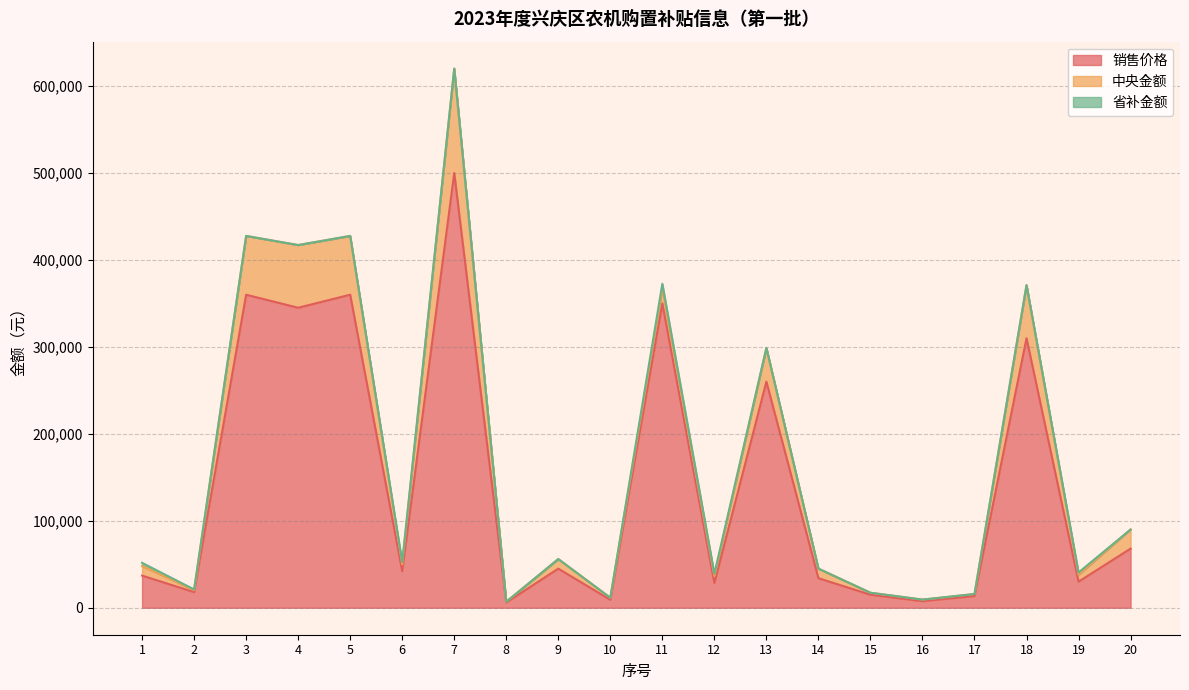

Is it true that 省补金额 equals 1764 at 3?

False